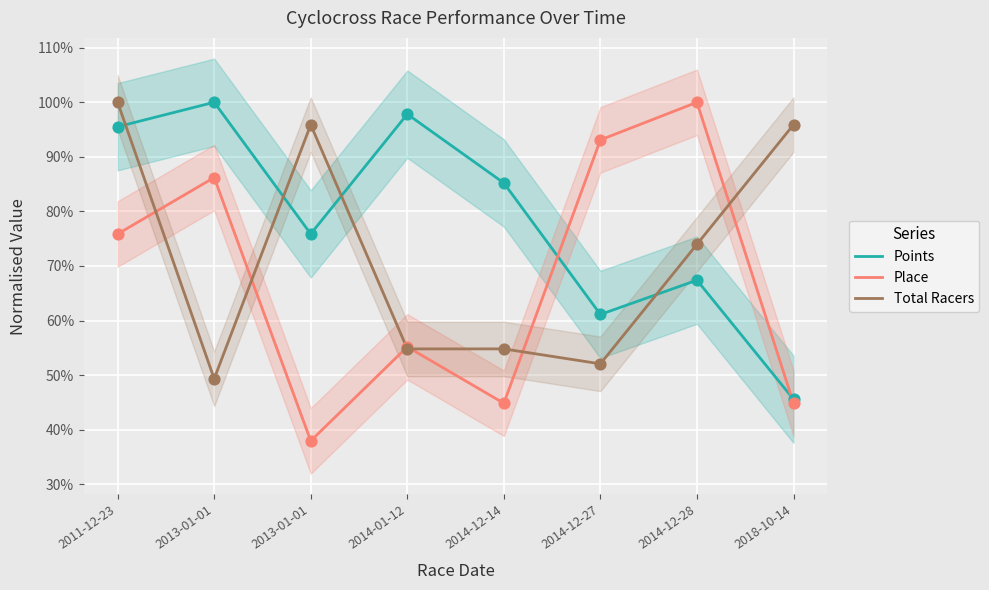

Which series contains the lowest Y value?

Place